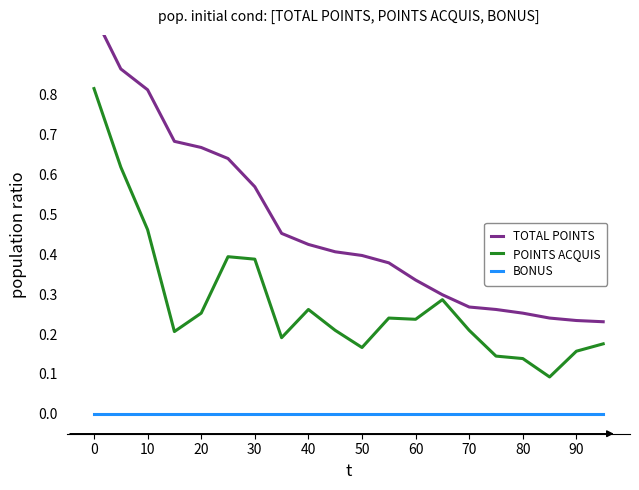

What is the difference between the second highest and minimum values in the POINTS ACQUIS series?

0.5